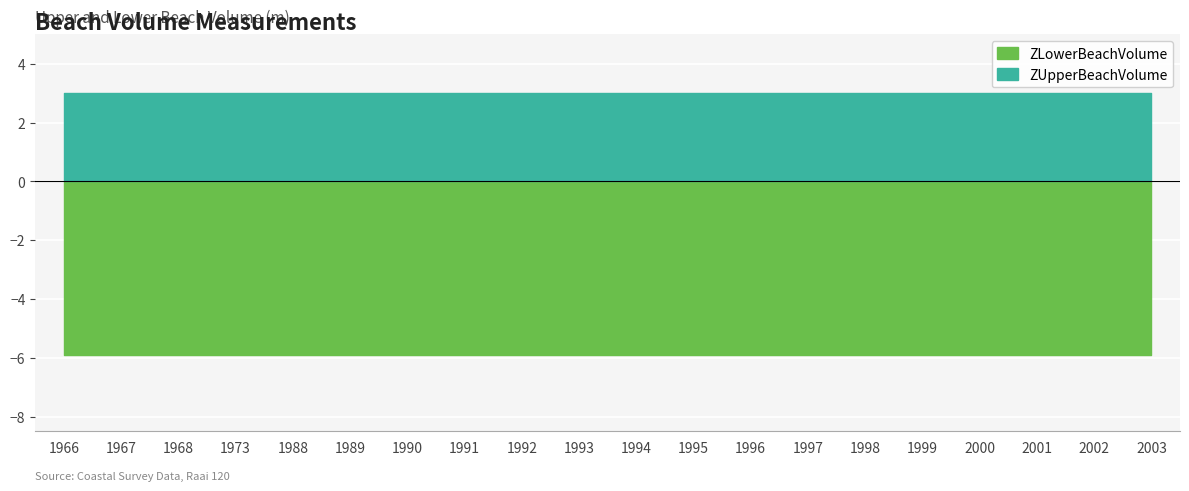

What is the sum of the ZLowerBeachVolume values at 2000 and 1989?

11.8